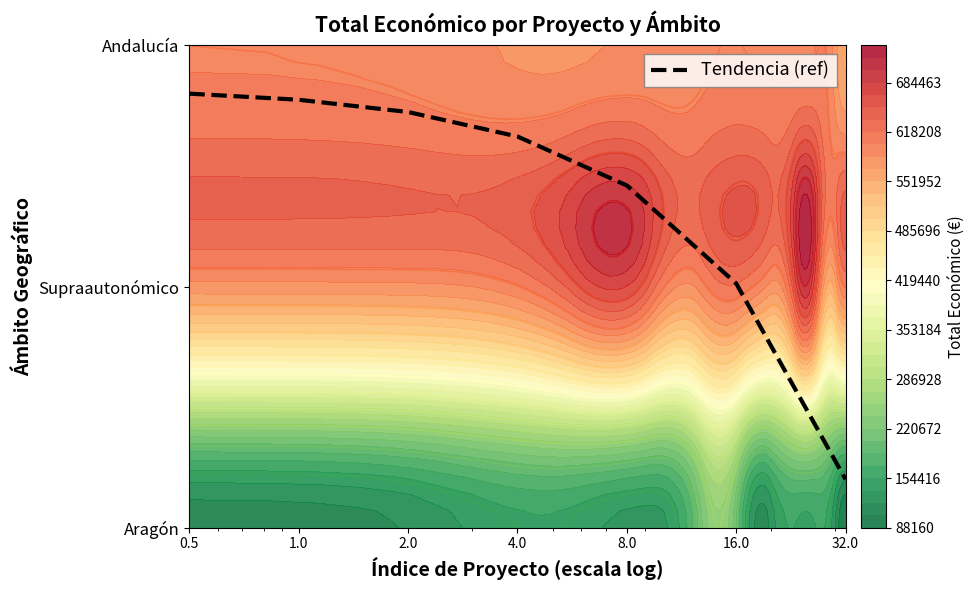

Which label corresponds to the smallest value in the chart?

32.0